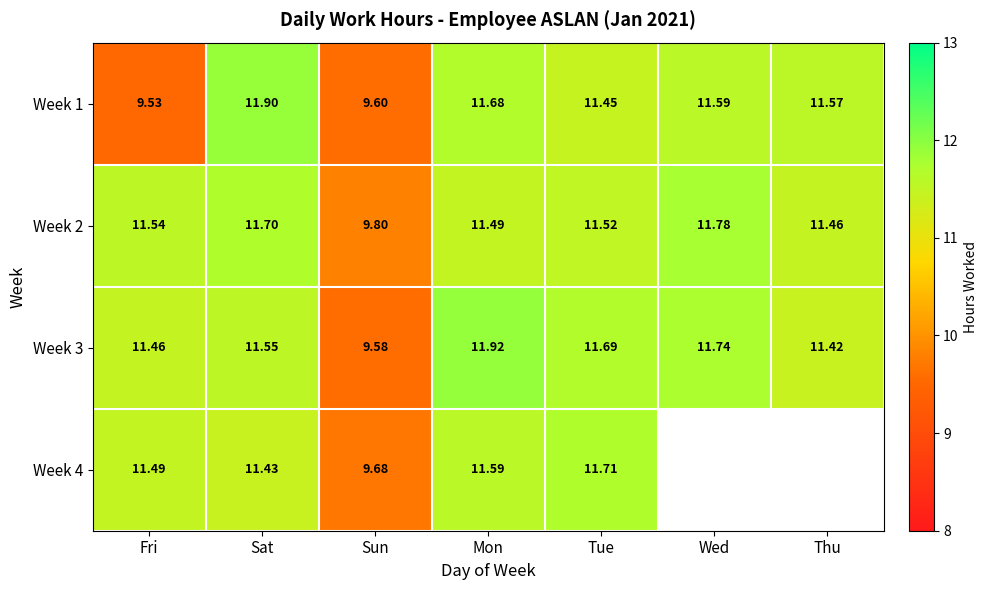

Where is Week 2 nearest to the value 10?

Sun